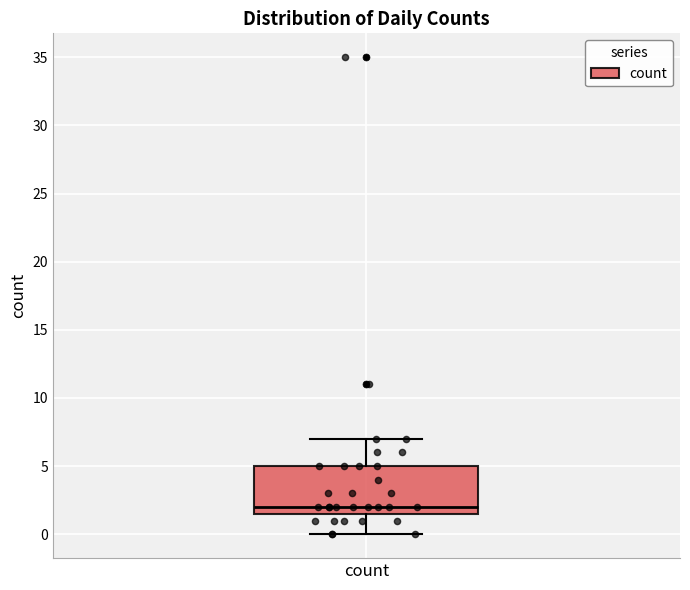

Read this box plot against the y-axis: the position of the median line, the range covered by the box, and the ends of both whiskers. The values are not printed on the chart, so give them approximately, as read against the axis.

median 2.0, box 1.5 to 5.0, whiskers 0.0 to 7.0